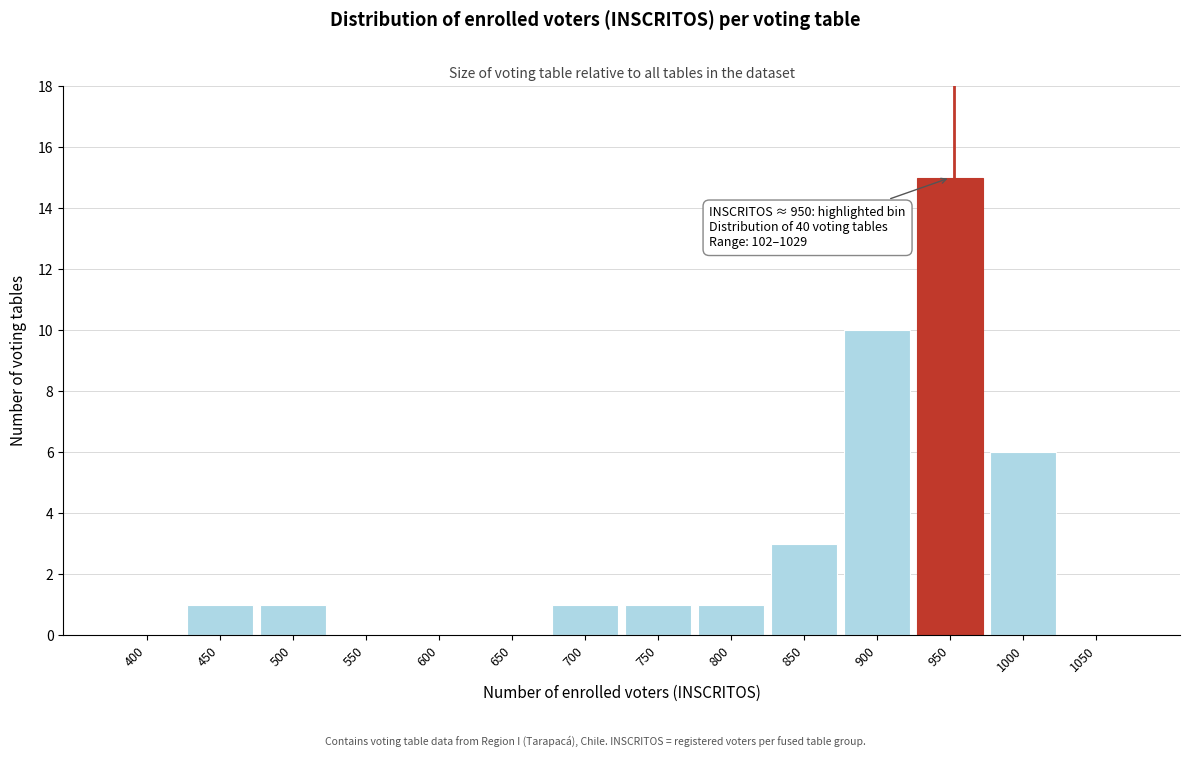

Reading right to left, list all the values displayed in this chart.

1050=0	1000=6	950=15	900=10	850=3	800=1	750=1	700=1	650=0	600=0	550=0	500=1	450=1	400=0